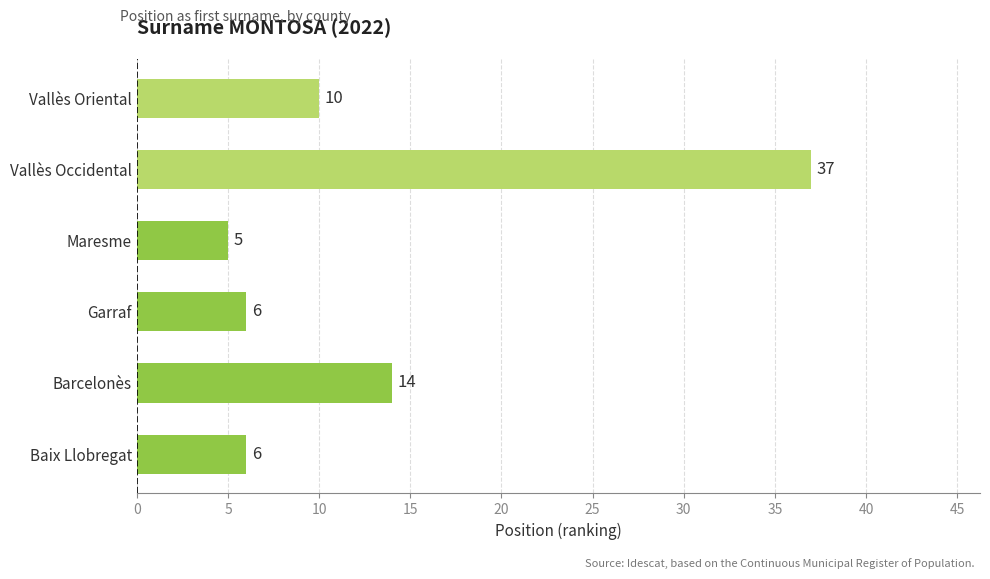

True or false: the data shows 6 at Baix Llobregat.

True